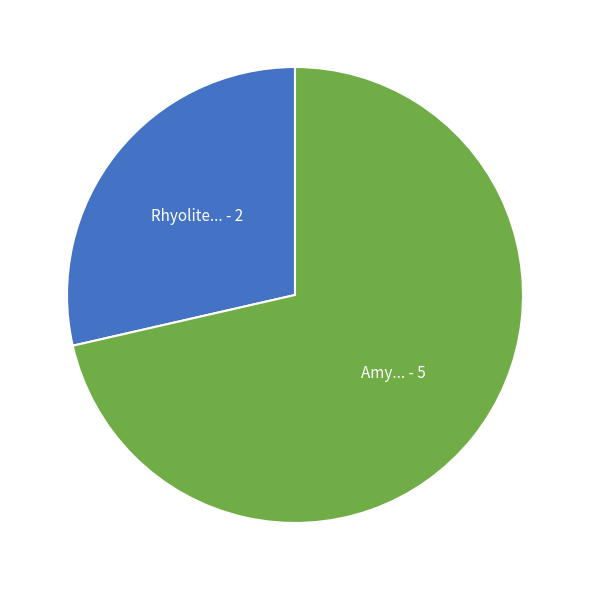

Does any single category account for the majority?

Yes